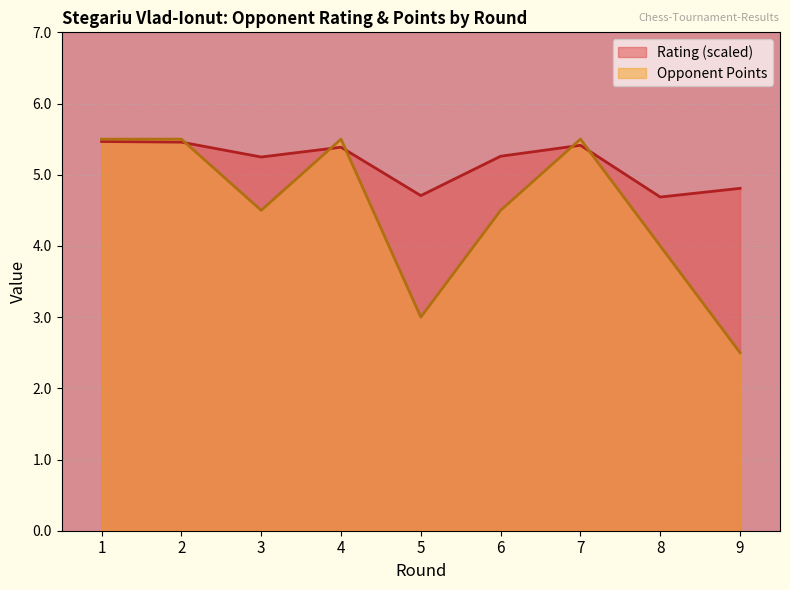

Reading left to right, transcribe all the data shown in this chart.

Rating: 1=5.5	2=5.5	3=5.2	4=5.4	5=4.7	6=5.3	7=5.4	8=4.7	9=4.8
Opponent Points: 1=5.5	2=5.5	3=4.5	4=5.5	5=3.0	6=4.5	7=5.5	8=4.0	9=2.5